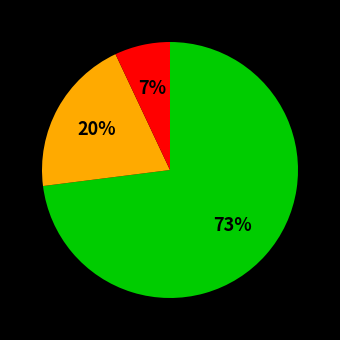

Is there a majority slice in this chart?

Yes